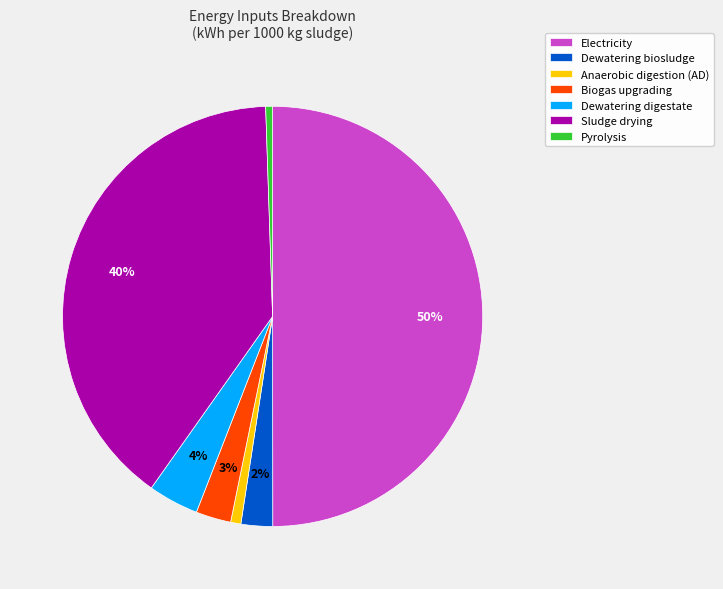

Count the number of slices in the pie.

7